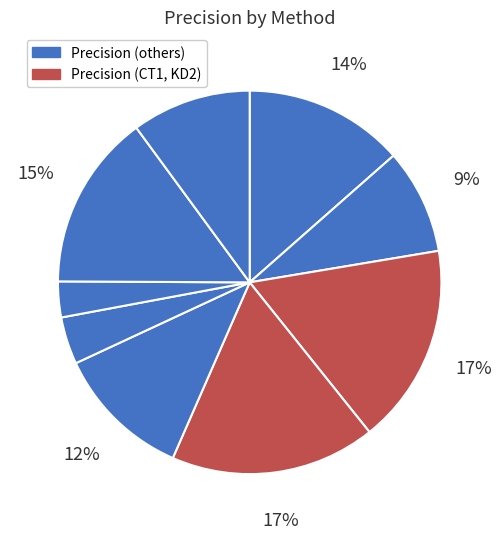

How many slices are in this pie chart?

9